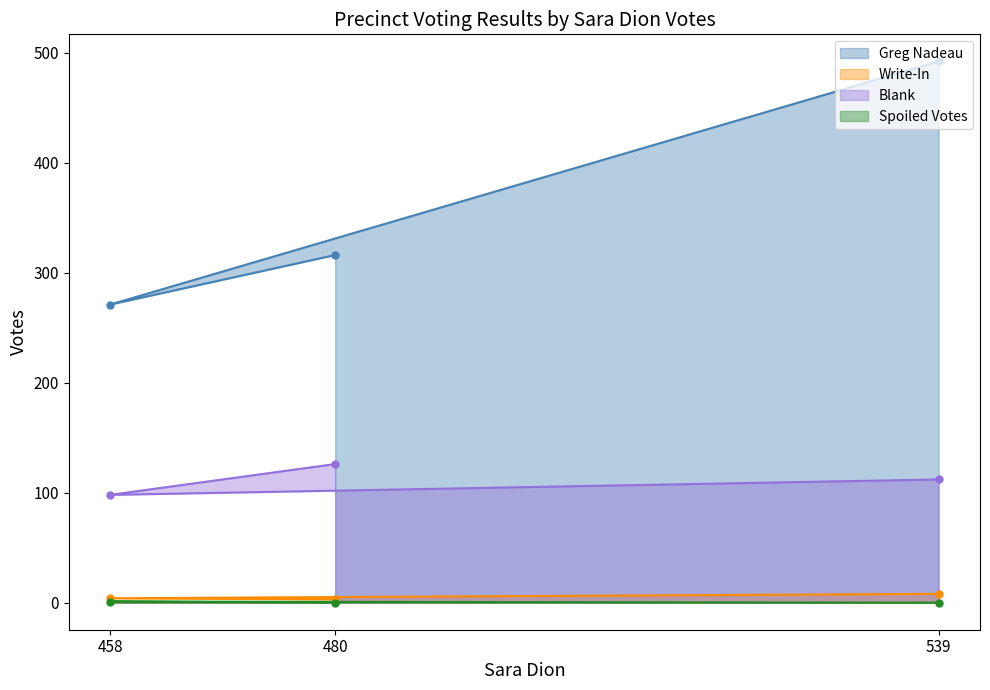

How many lines are shown in the chart?

4